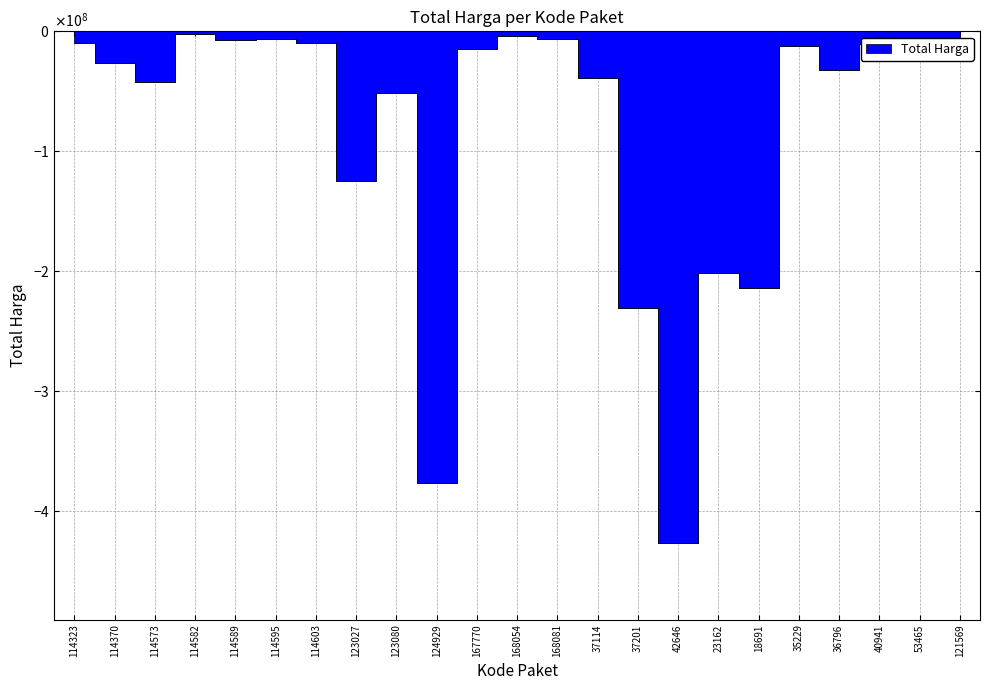

Where is the data nearest to the value -214649980?

18691